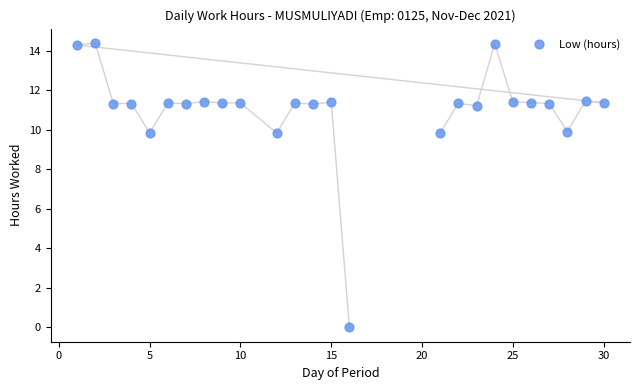

What is the range of X values (max minus min)?

29.0